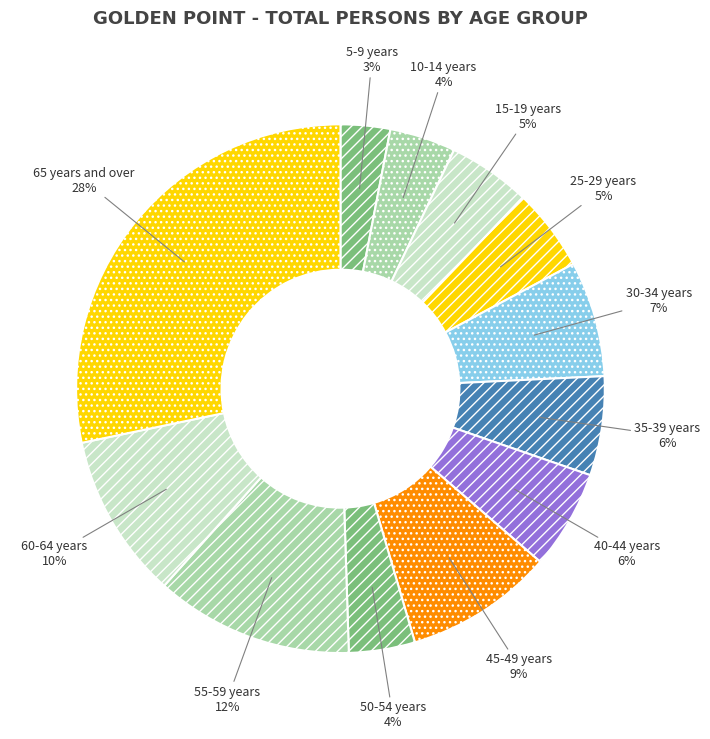

How many segments does this pie chart have?

12